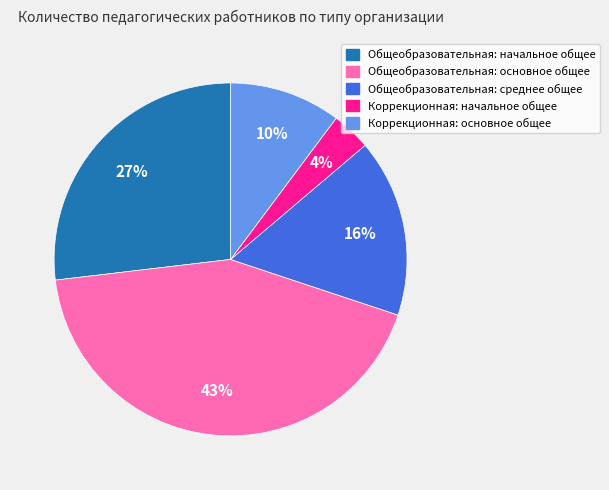

Between Коррекционная: начальное общее and Общеобразовательная: среднее общее, which is larger?

Общеобразовательная: среднее общее